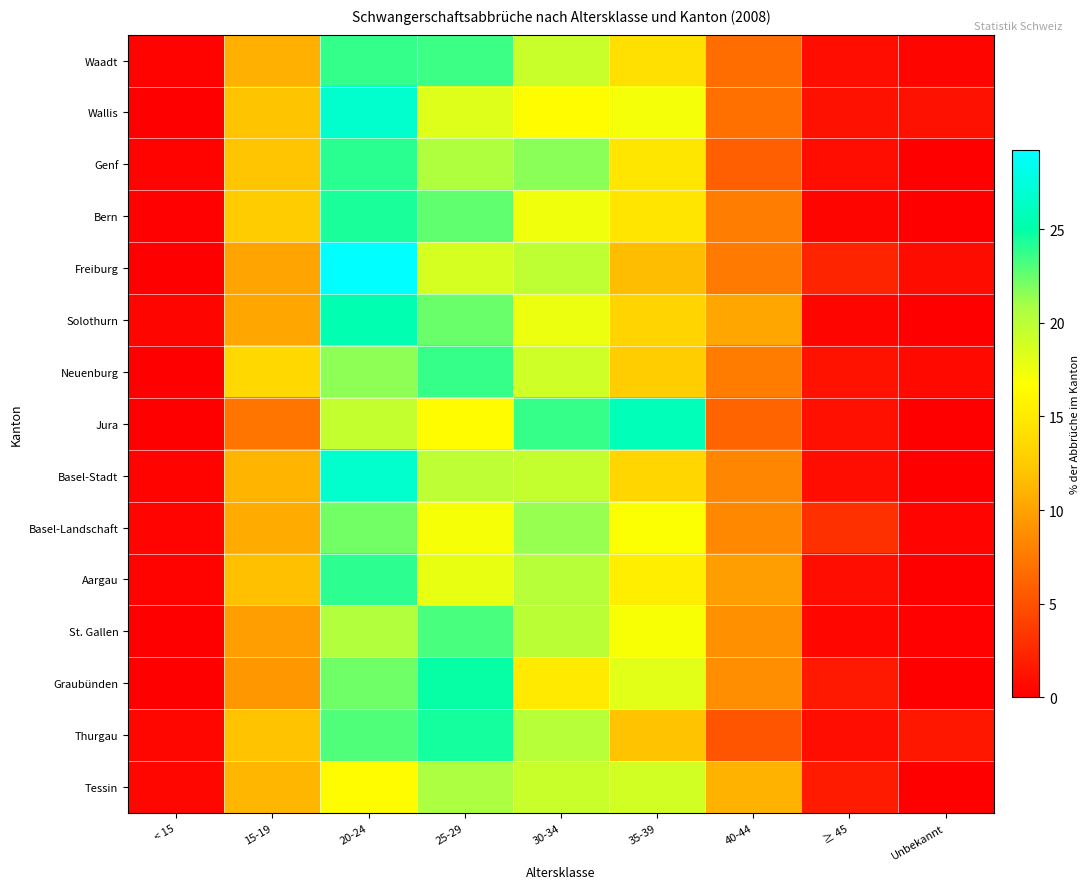

Which series changed the most between 25-29 and Unbekannt?

Graubünden